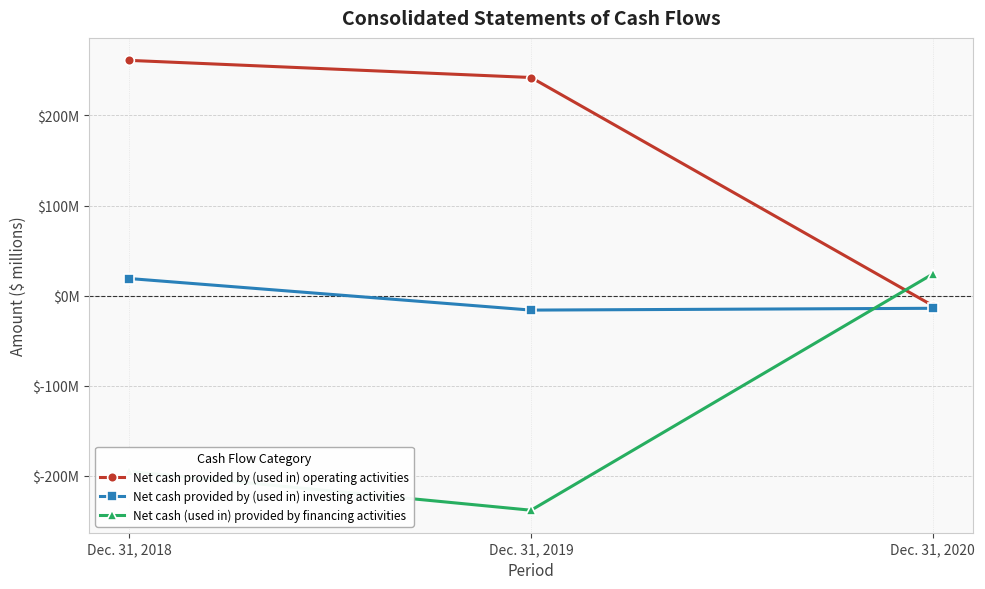

Is this an area chart (filled region under the line)?

No